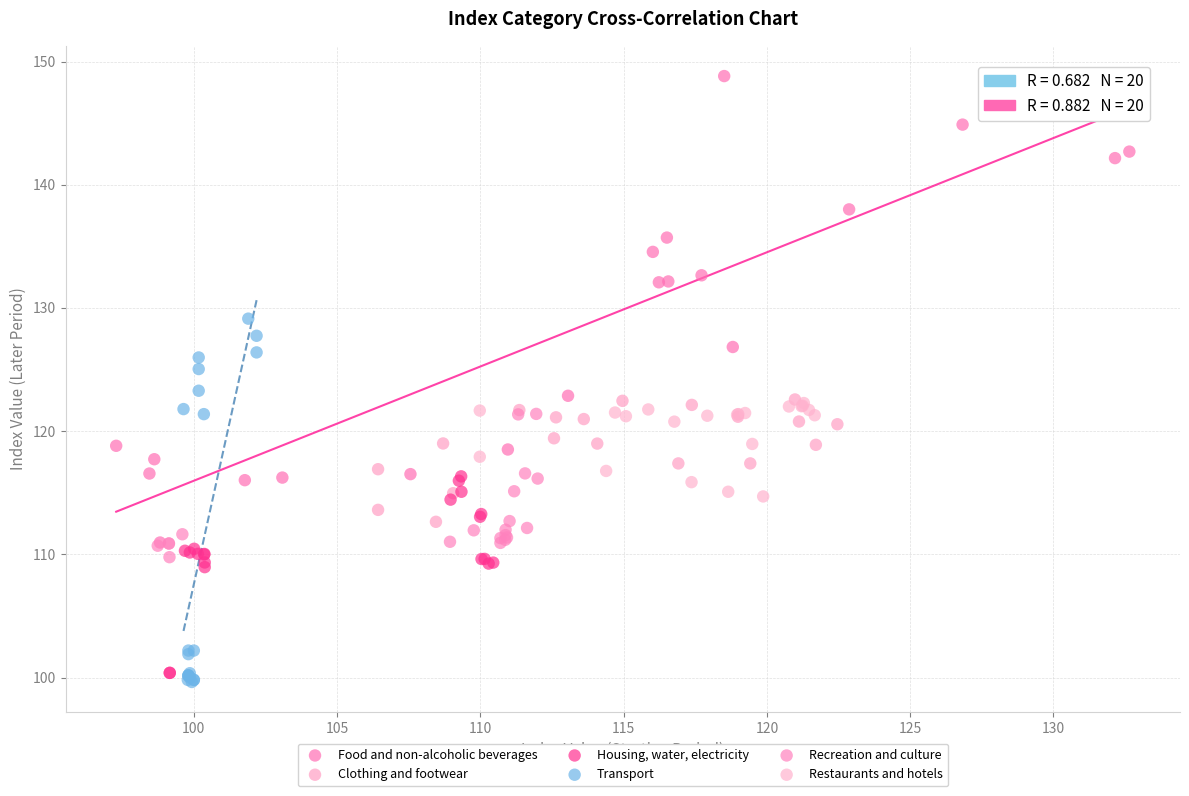

What are all the series names shown in the legend?

Food and non-alcoholic beverages, Clothing and footwear, Housing, water, electricity, Transport, Recreation and culture, Restaurants and hotels